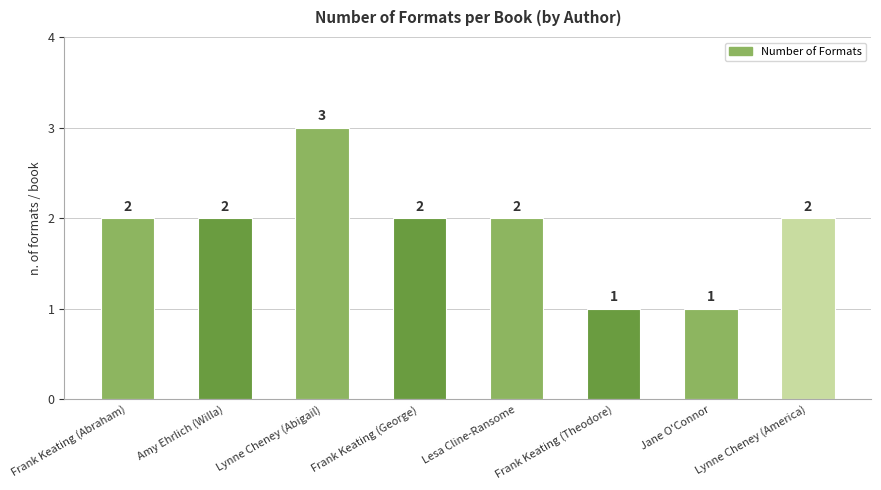

What is the ratio of the value at Lynne Cheney (Abigail) to the value at Lynne Cheney (America)?

1.5